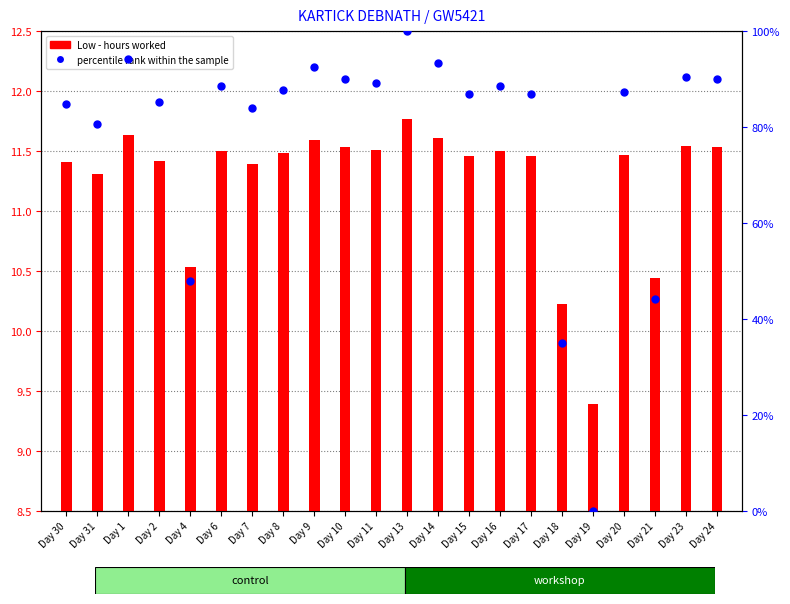

At how many categories does at least one series exceed 24?

21